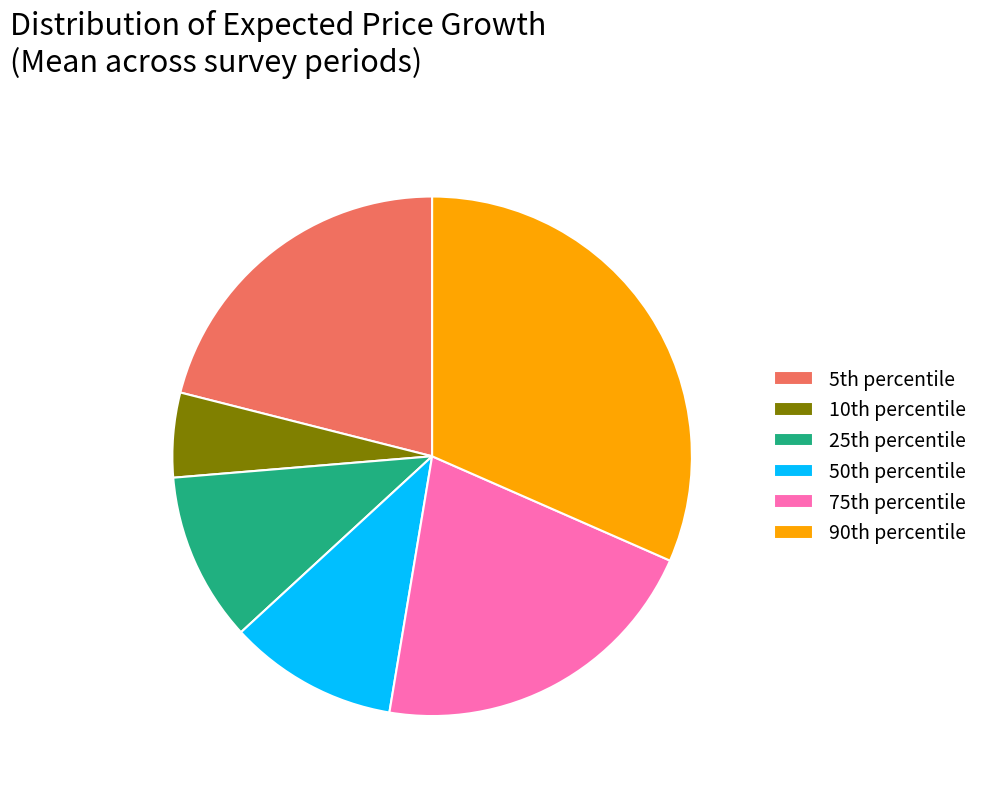

Which slice is the largest?

90th percentile